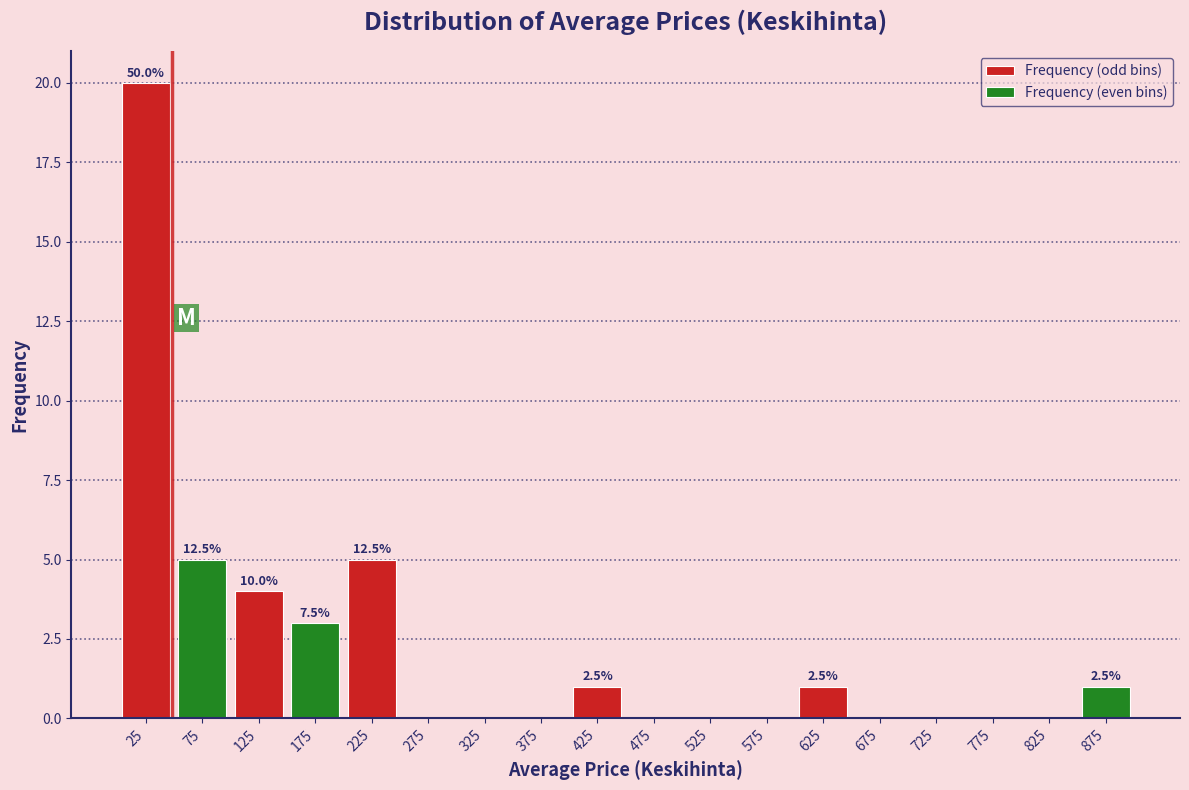

Is it true that Frequency (even bins) equals 5 at 25?

True